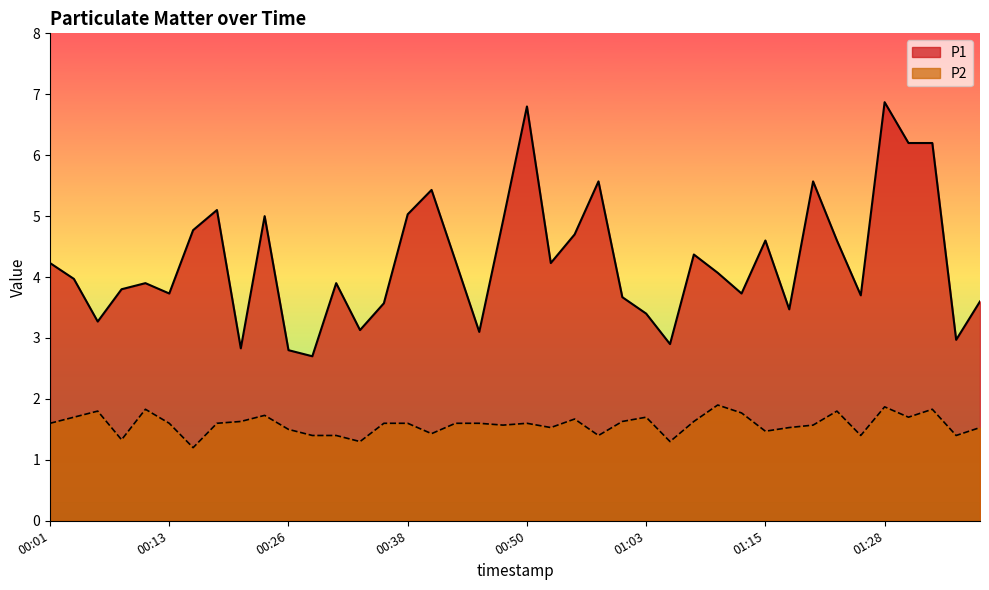

What is the difference between the maximum and minimum values in the P1 series?

4.2